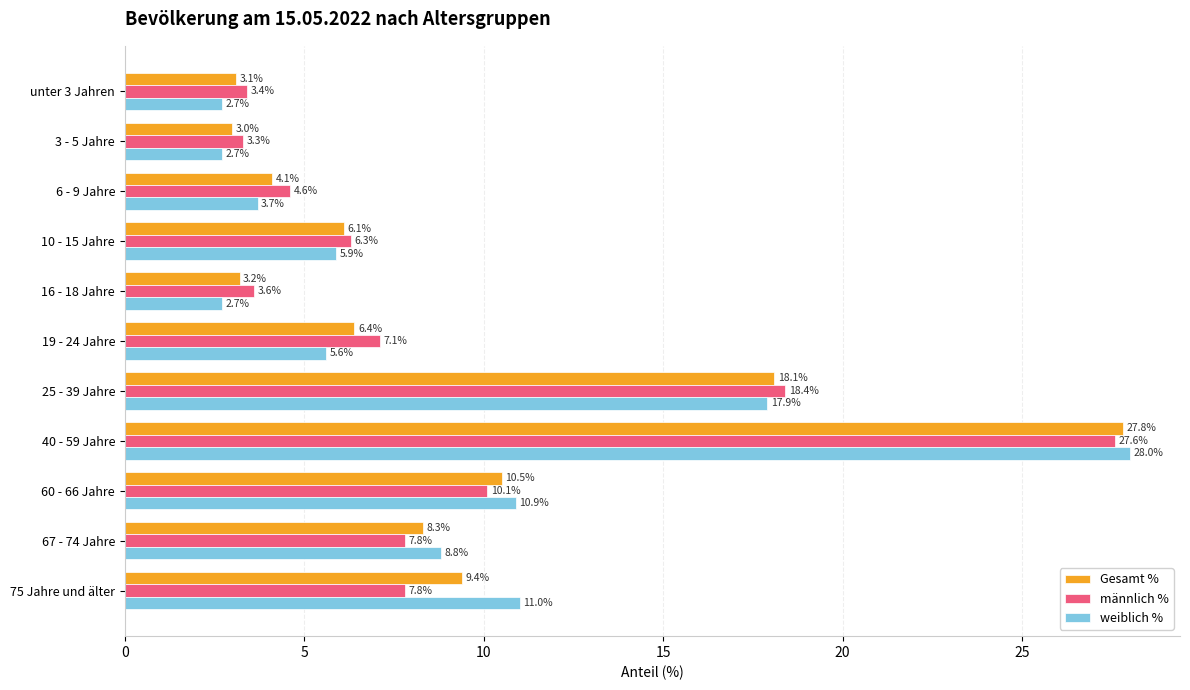

What are all the series names shown in the legend?

Gesamt %, männlich %, weiblich %